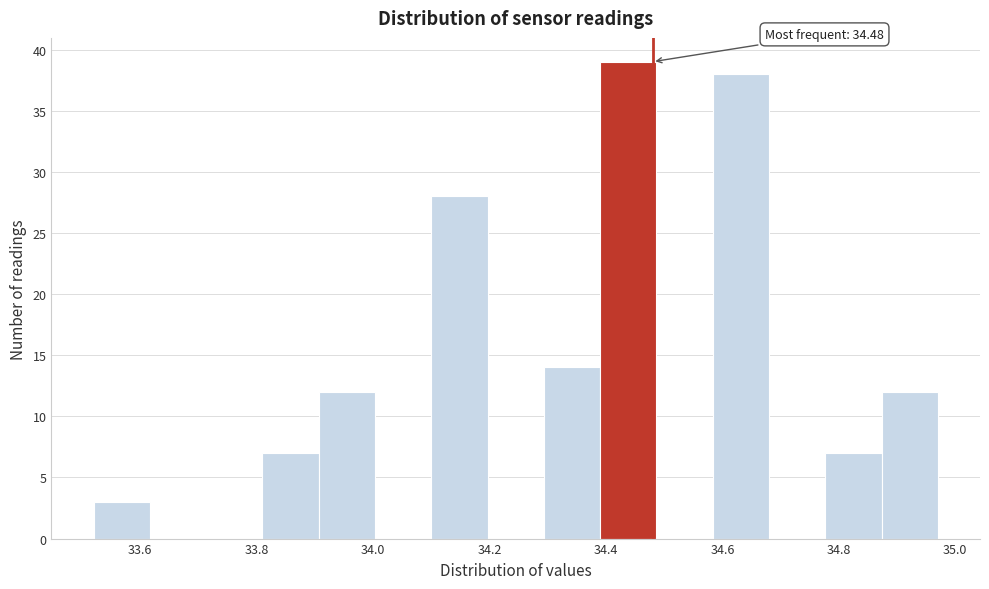

Which range on the x-axis has the tallest bar?

34.40 to 34.48